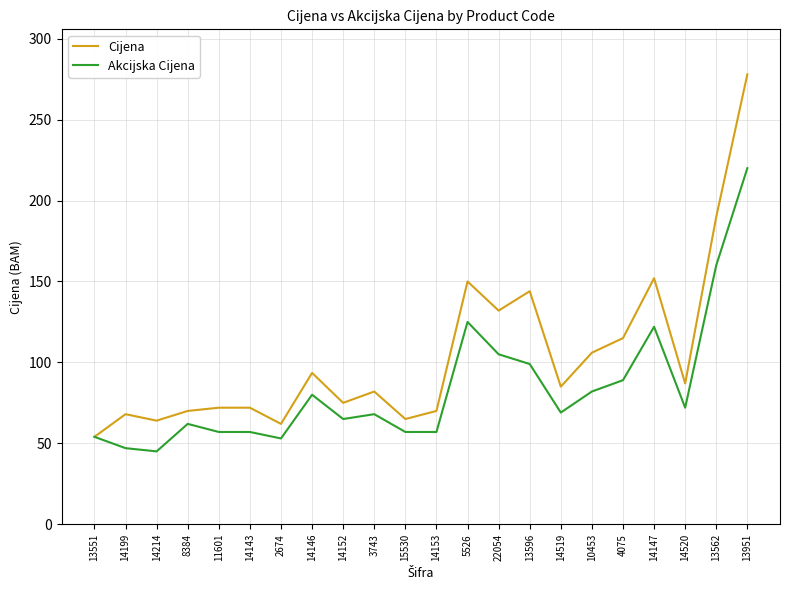

True or false: Cijena has more than 2 interior local peaks.

True